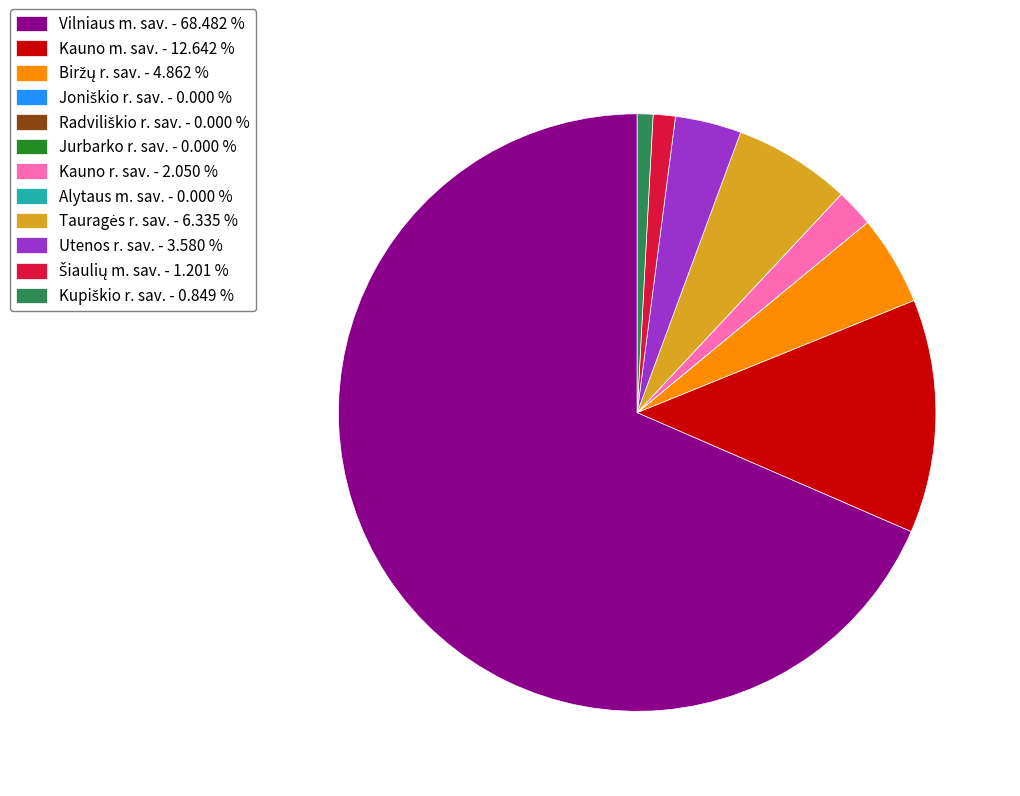

Does Vilniaus m. sav. - 68.482 % account for over 50% of the chart?

Yes